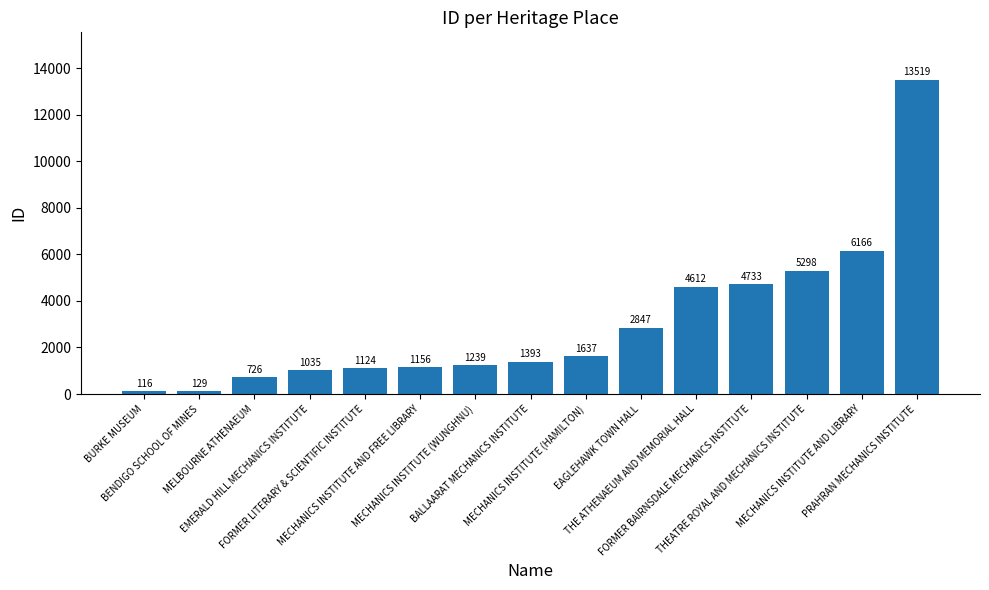

What is the value of the 1st bar from the left?

116